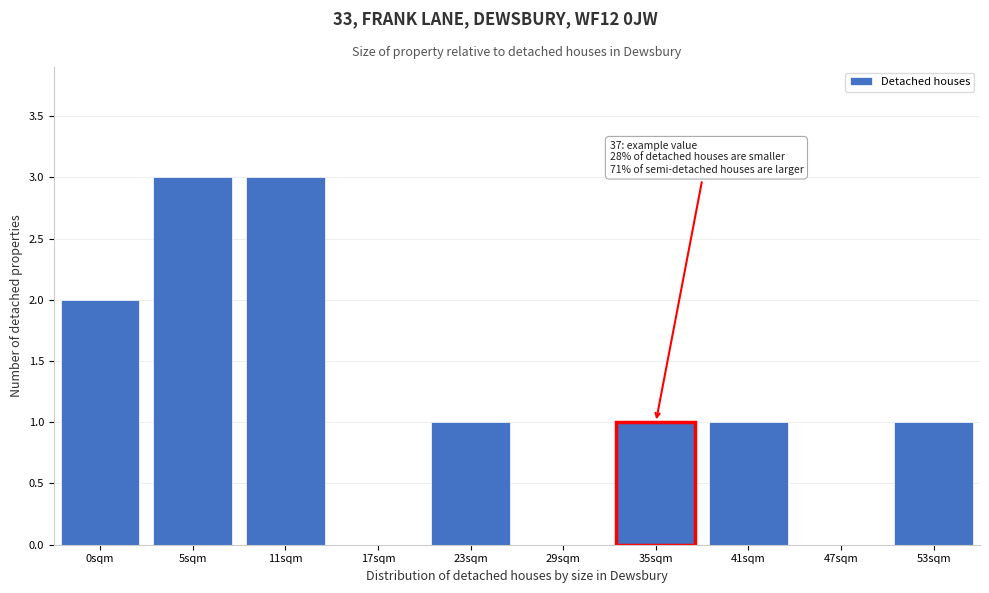

Reading right to left, transcribe all the data shown in this chart.

53sqm=1	47sqm=0	41sqm=1	35sqm=1	29sqm=0	23sqm=1	17sqm=0	11sqm=3	5sqm=3	0sqm=2